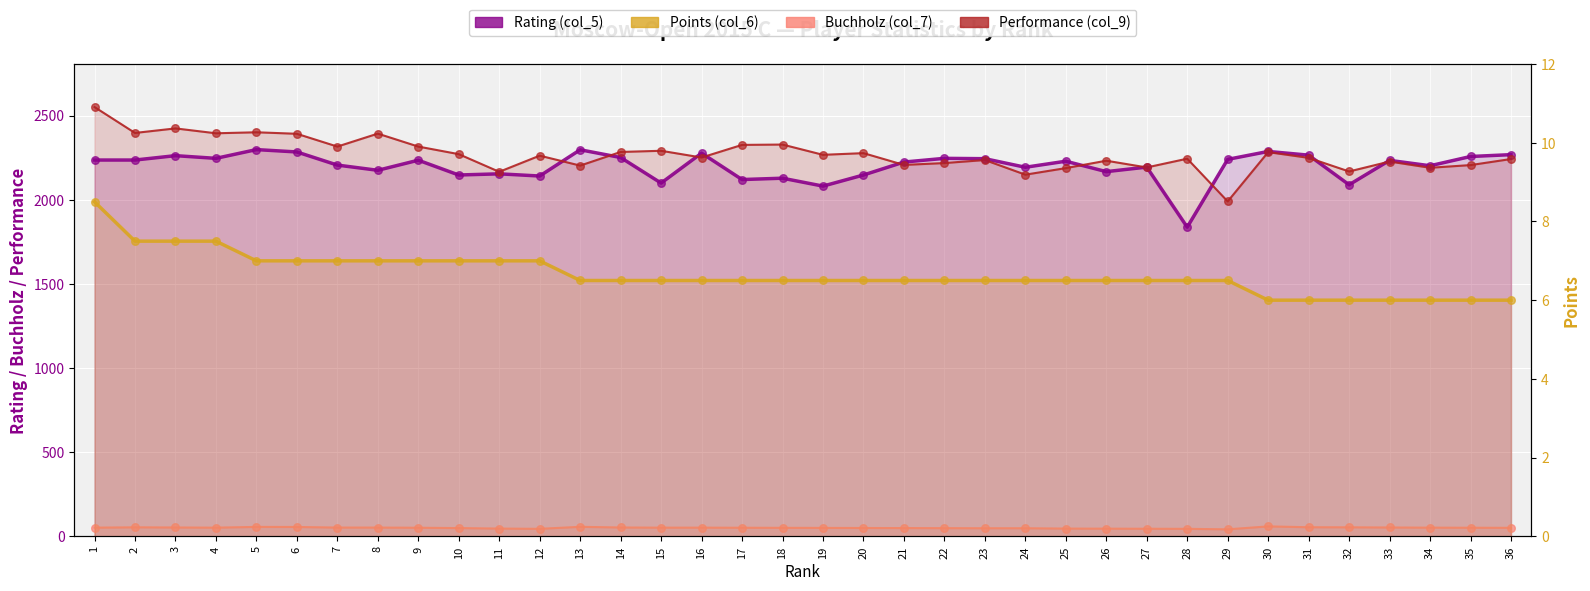

Which series reaches the minimum Y coordinate?

Points (col_6)